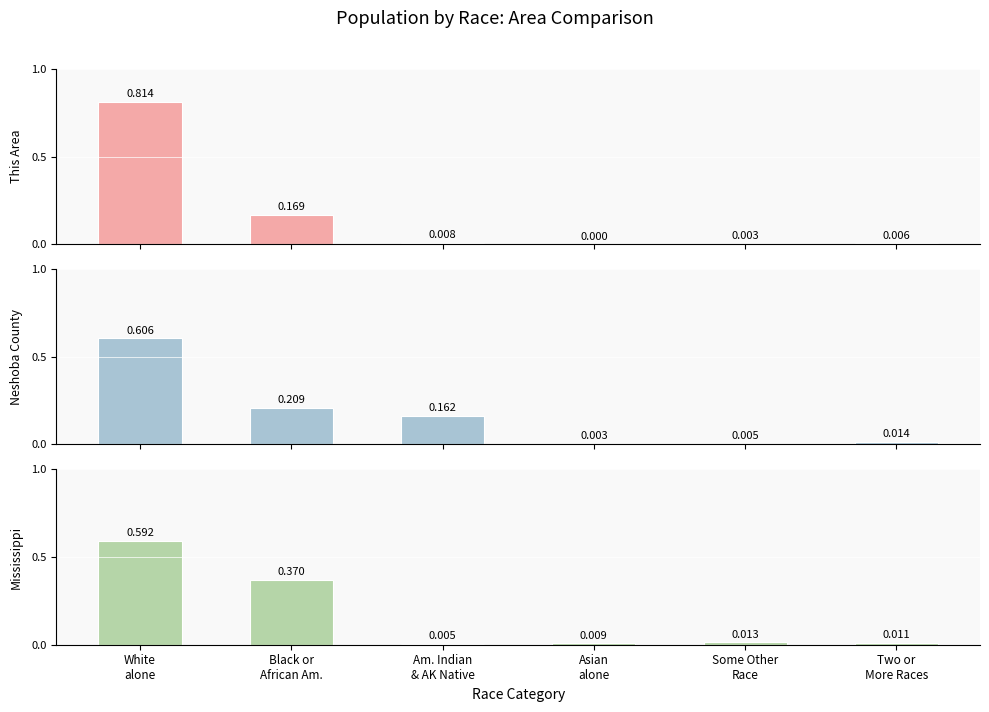

What is the label of the 4th bar from the right?

Am. Indian
& AK Native